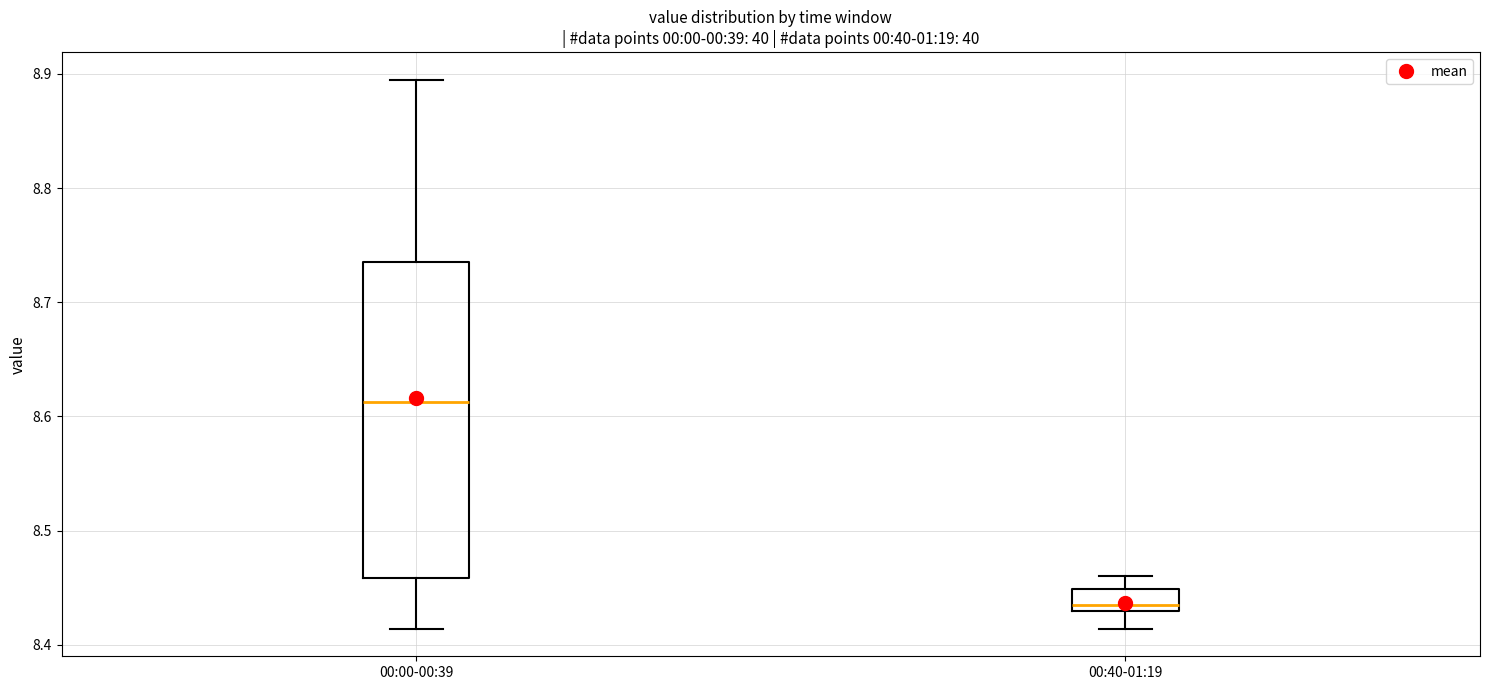

Which box has the lowest median line?

00:40-01:19